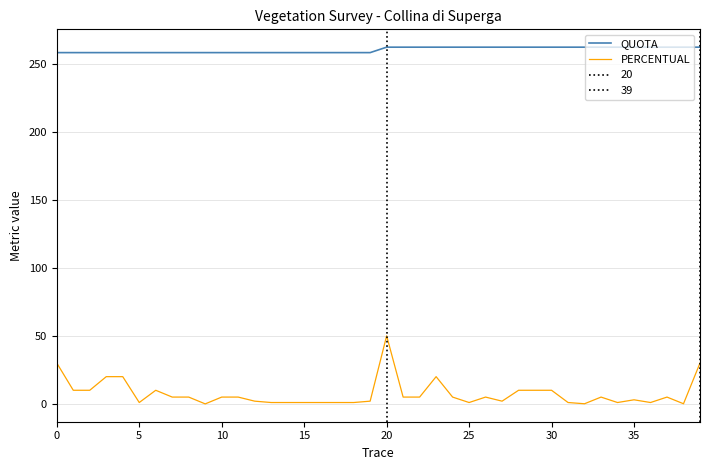

What is the maximum value for PERCENTUAL?

50.0